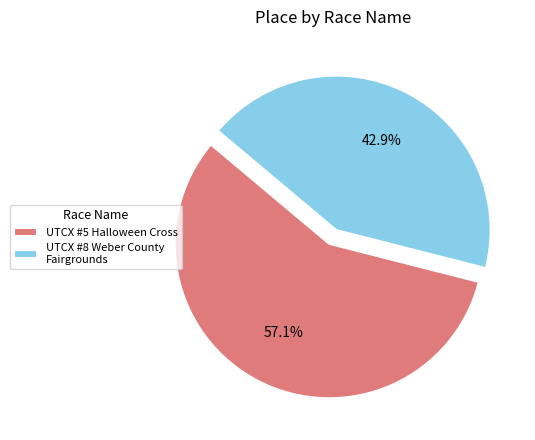

To the nearest percent, what portion does UTCX #5 Halloween Cross represent?

57%